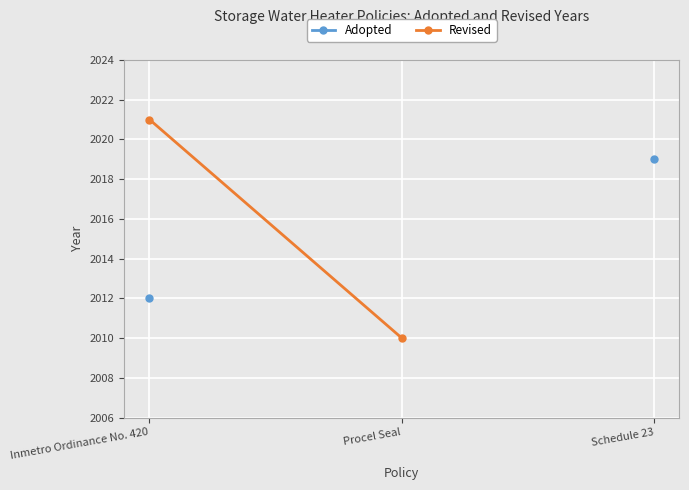

Is it true that Adopted equals 2019.0 at Schedule 23?

True